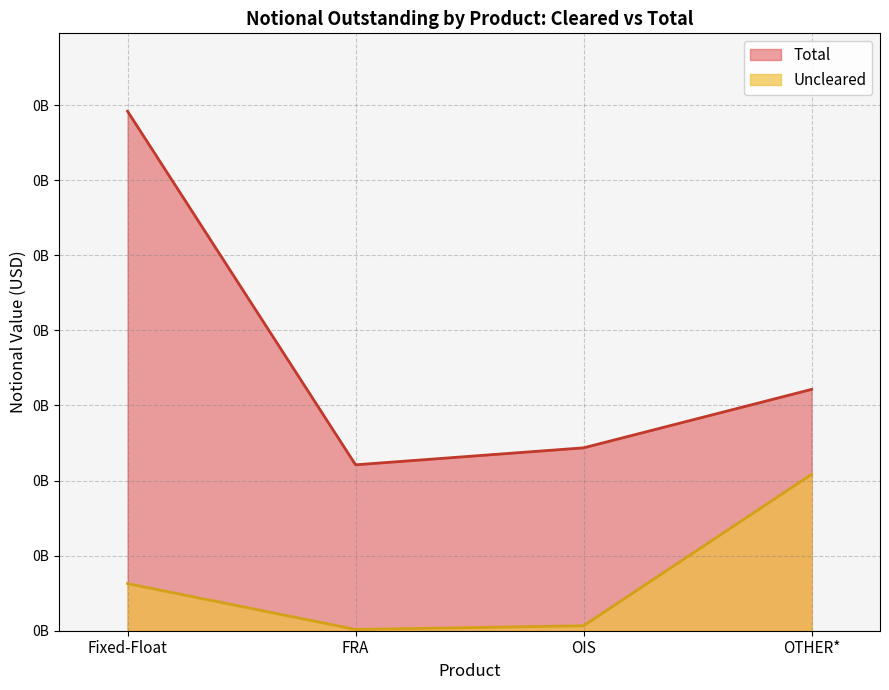

What position from the right is FRA?

3